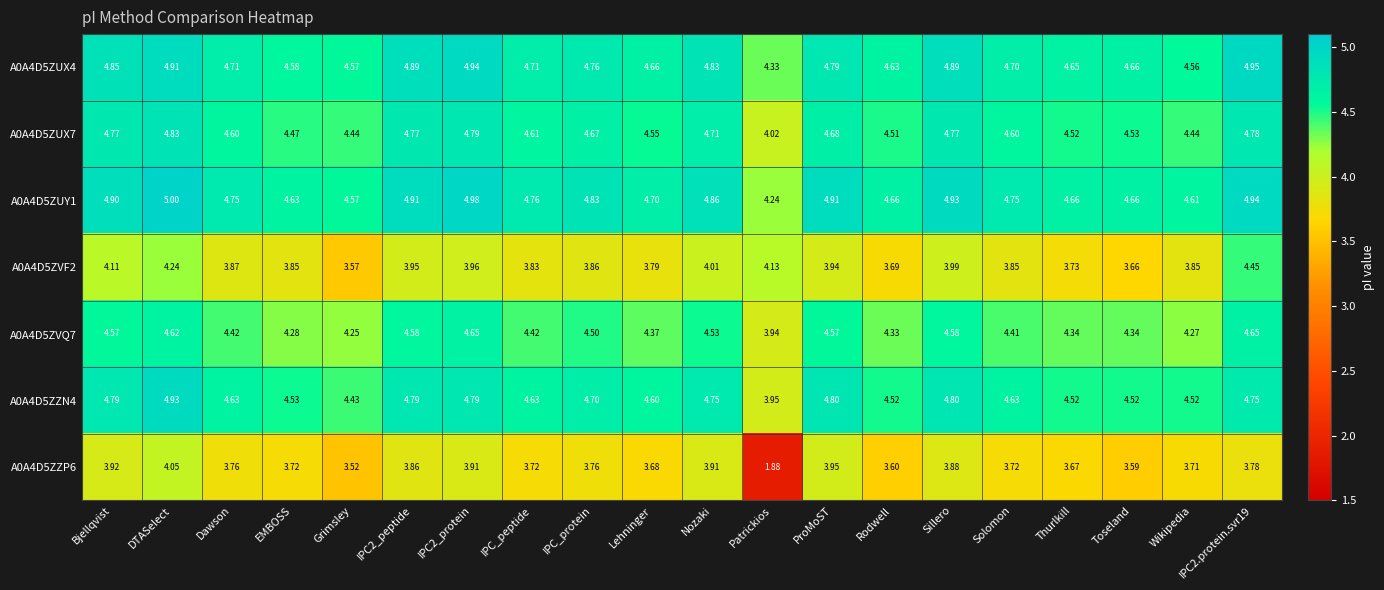

Which category has the lowest value across all series?

Patrickios